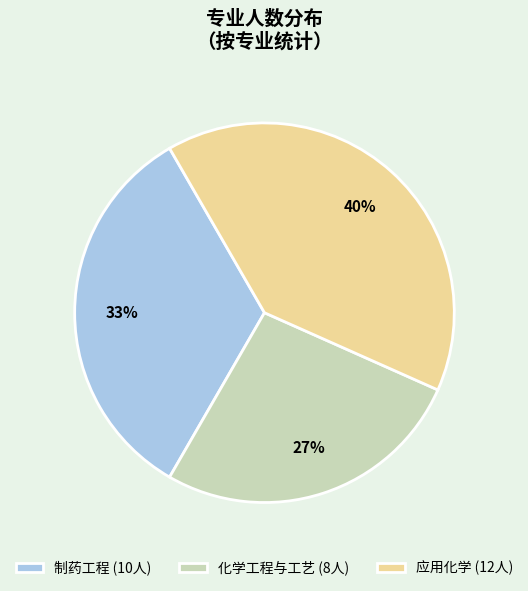

What is the ratio of the value at 应用化学 to the value at 制药工程?

1.2